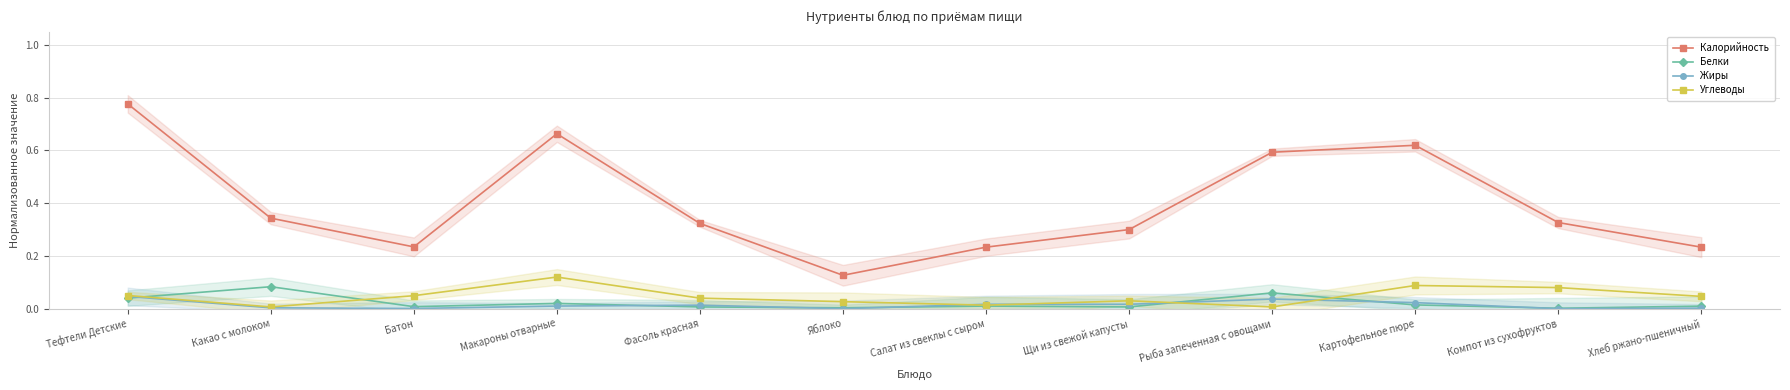

True or false: Калорийность and Белки intersect in this chart.

False